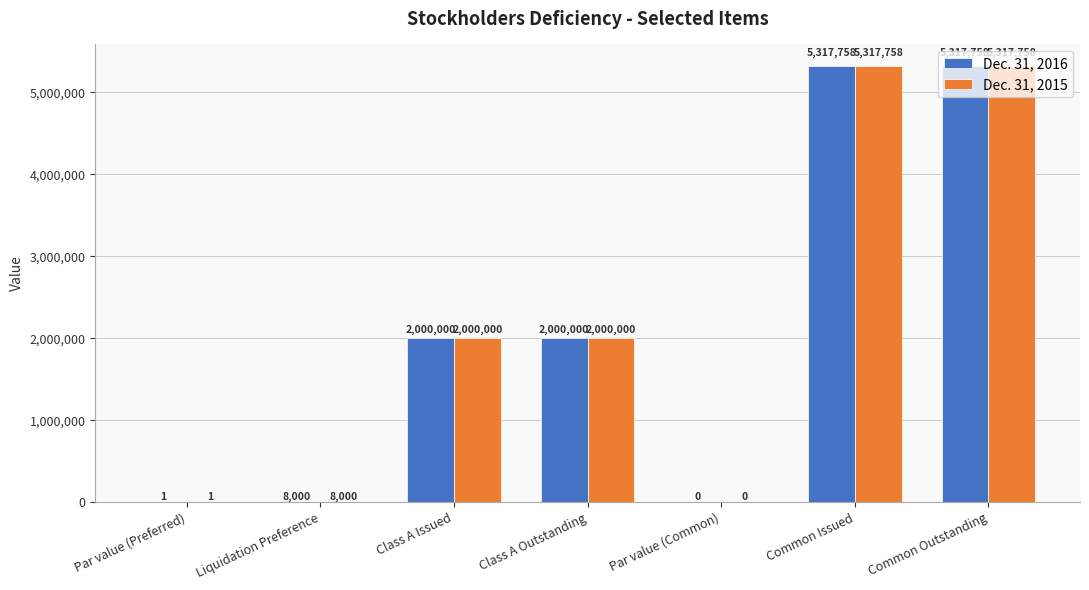

What value does the Dec. 31, 2015 series have at Common Outstanding?

5317758.0